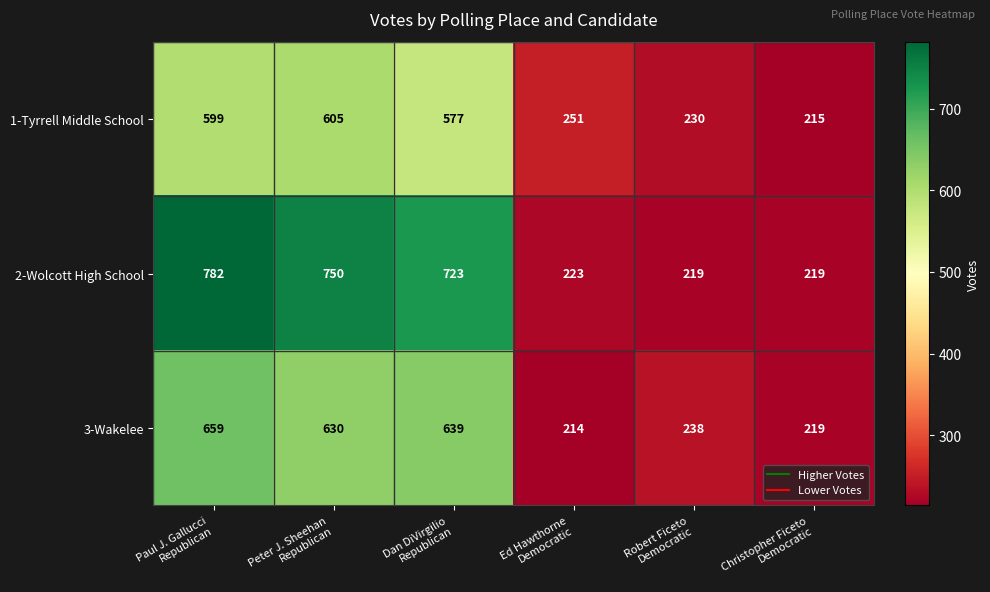

What is the difference between the maximum and minimum values in the 1-Tyrrell Middle School series?

390